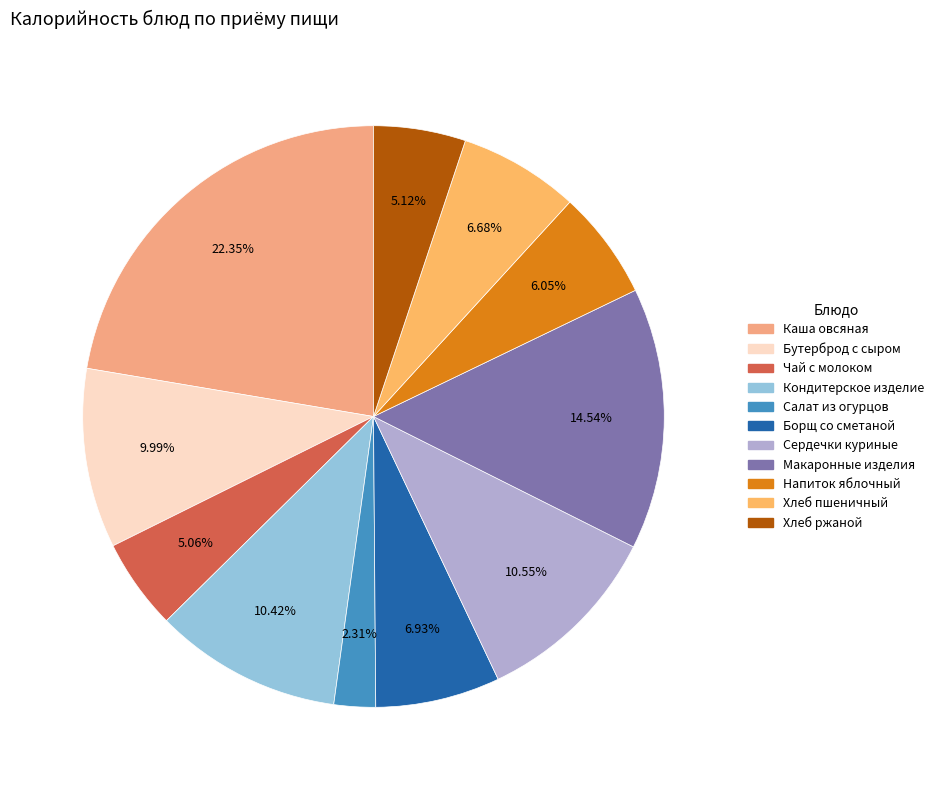

To the nearest percent, what portion does Бутерброд с сыром represent?

10%